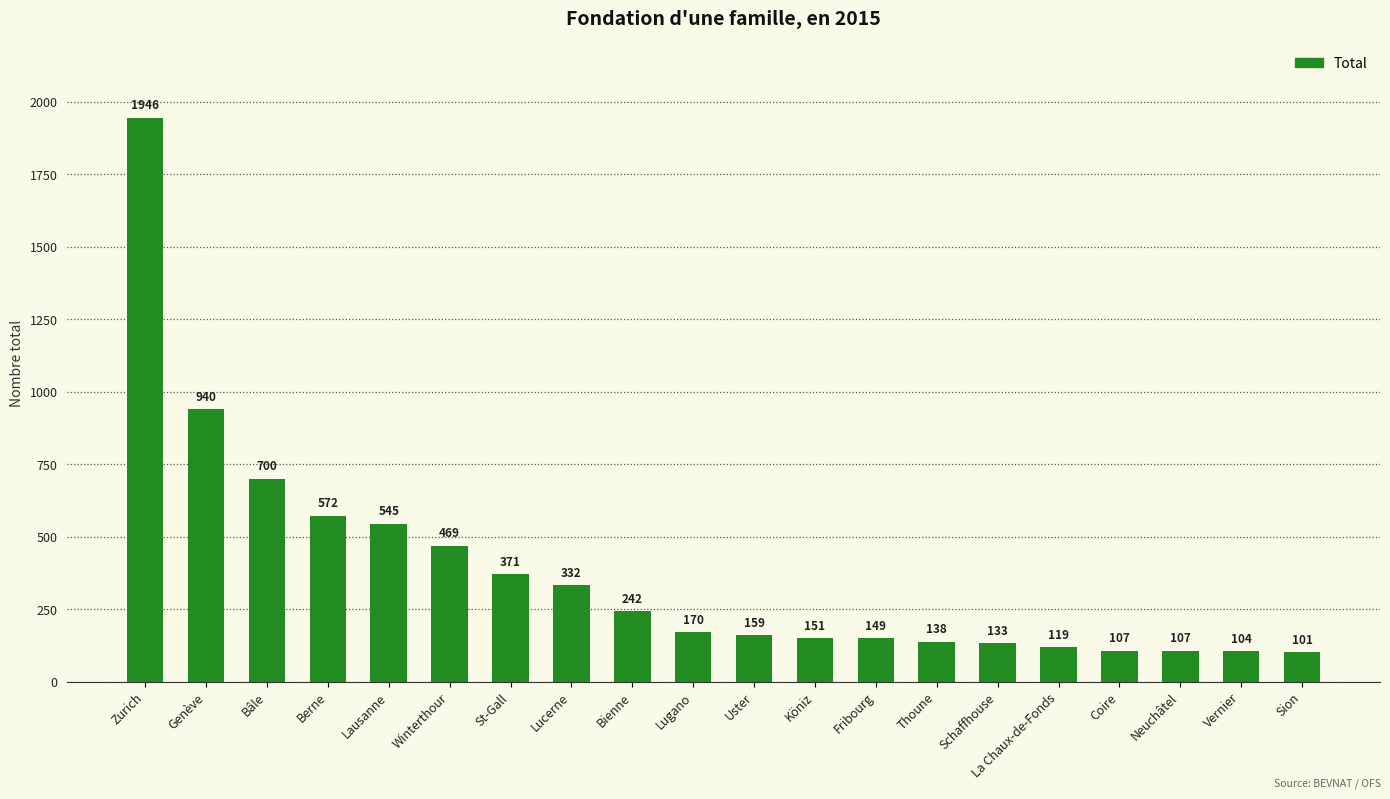

What is the ratio of the value at Vernier to the value at Fribourg?

0.7